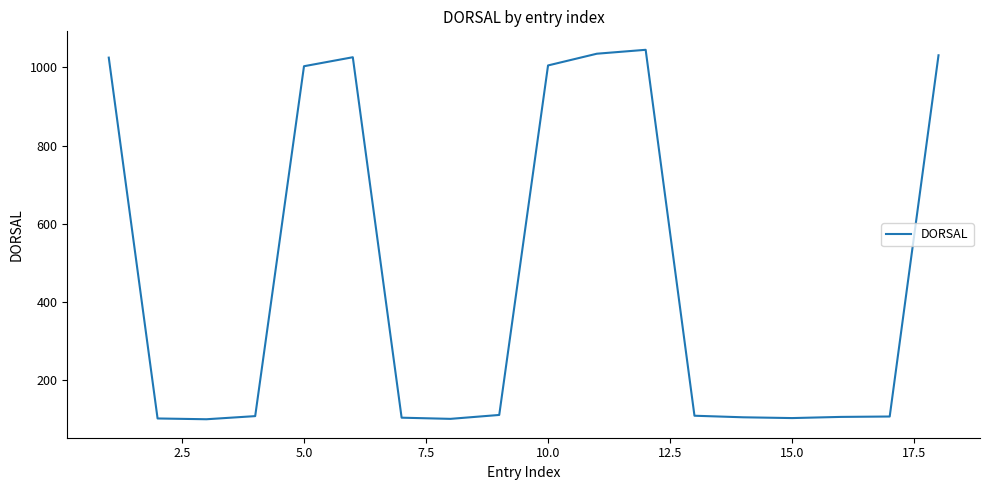

How many distinct data groups are displayed?

1